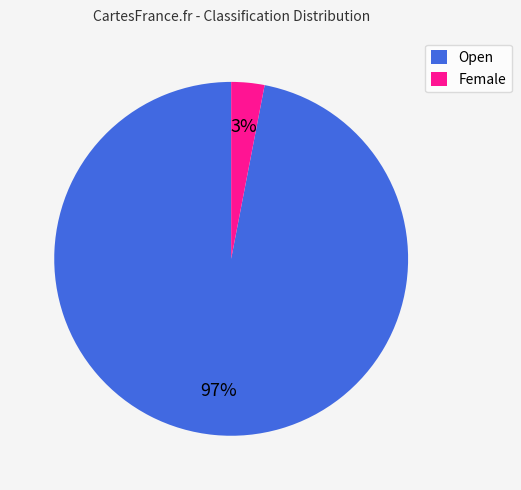

True or false: Female accounts for 14% of the total.

False